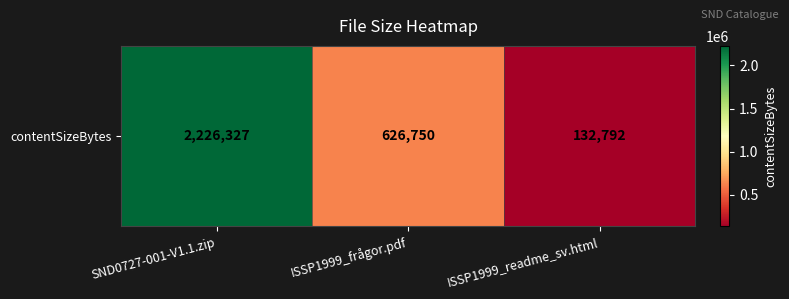

Which has a higher value, ISSP1999_readme_sv.html or ISSP1999_frågor.pdf?

ISSP1999_frågor.pdf